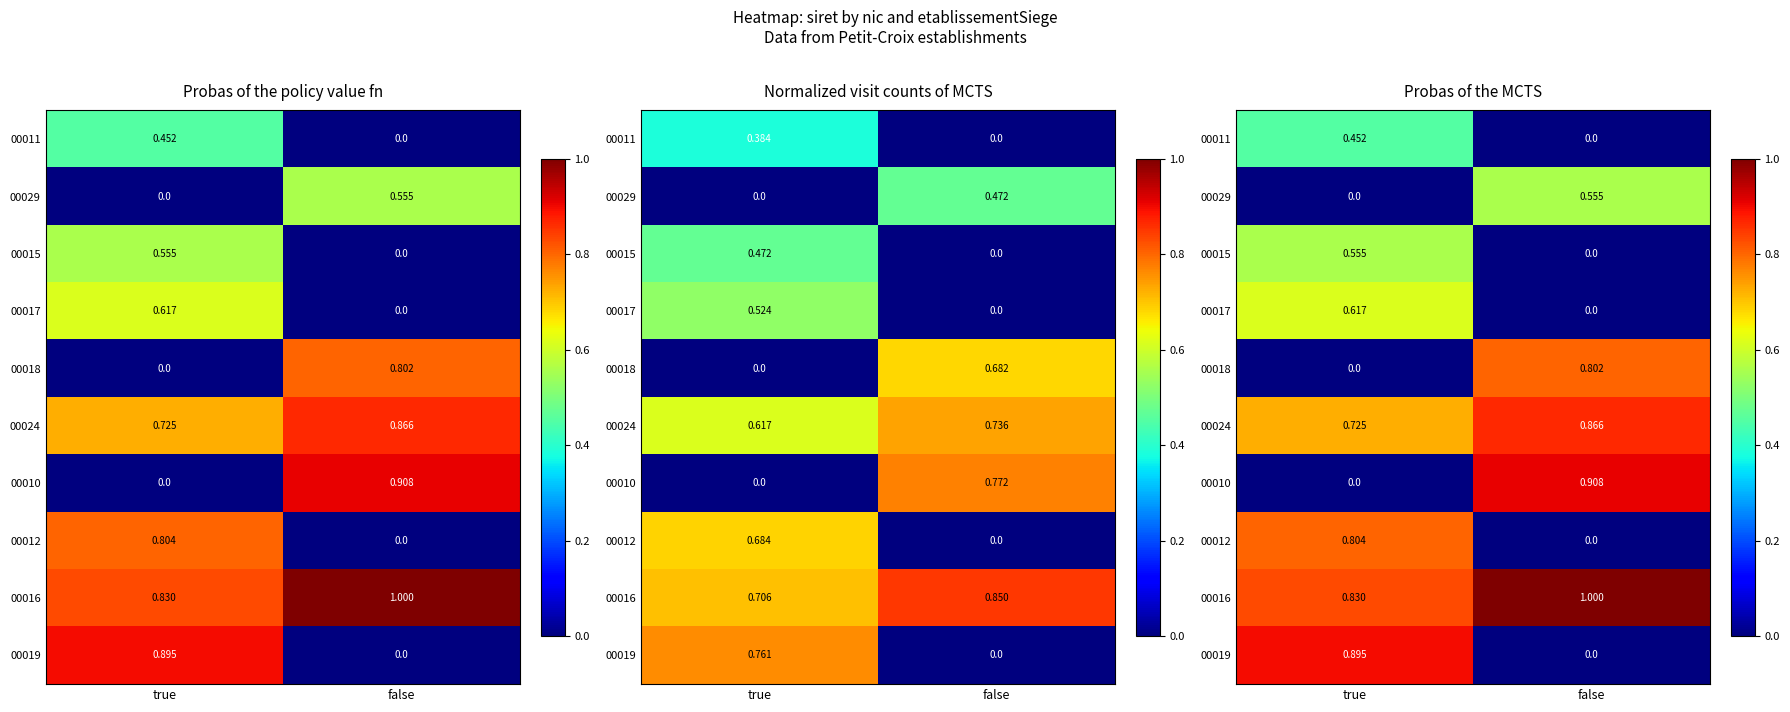

How many 00012 values are between 0 and 1?

2